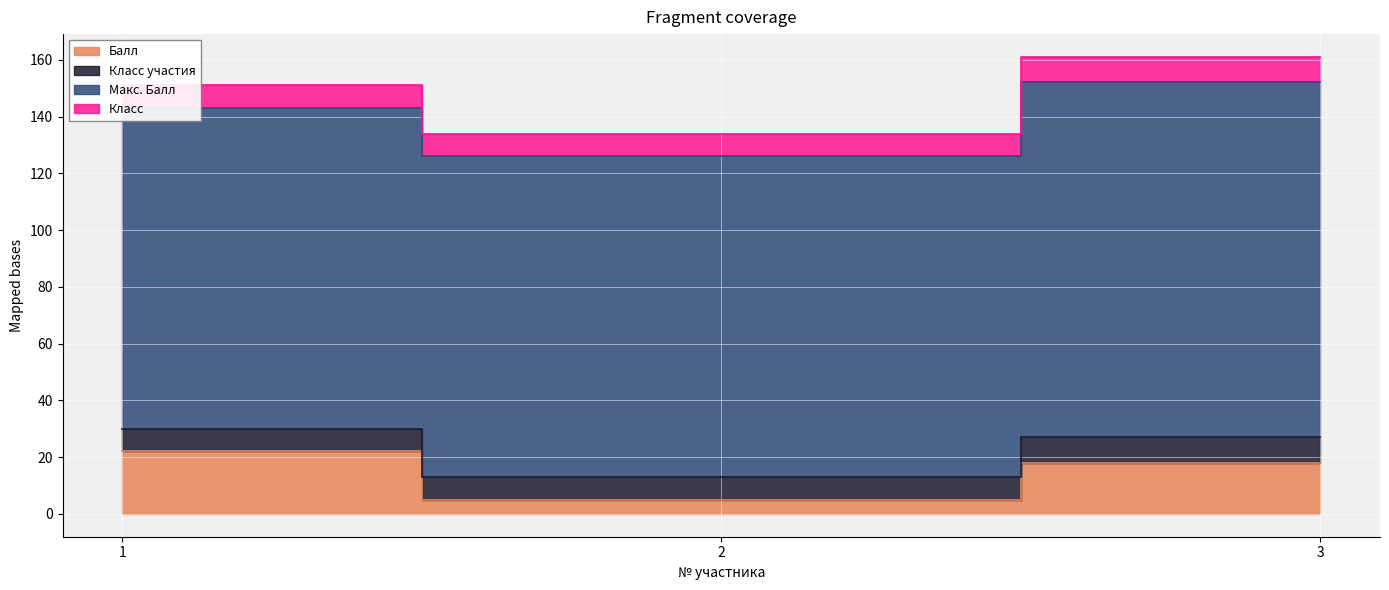

Reading right to left, what are all the values shown in this chart?

Балл: 3=18	2=5	1=22
Класс участия: 3=9	2=8	1=8
Макс. Балл: 3=125	2=113	1=113
Класс: 3=9	2=8	1=8